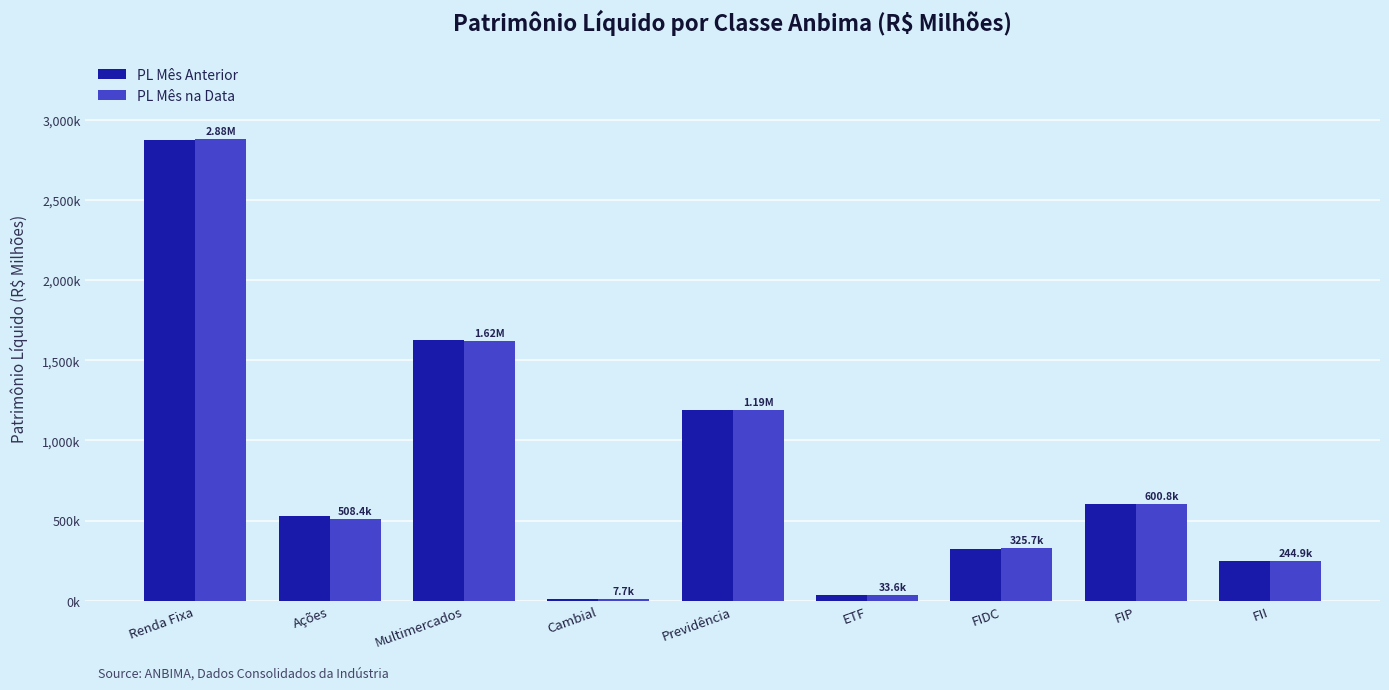

Are the bars grouped side by side (vs. stacked)?

Yes